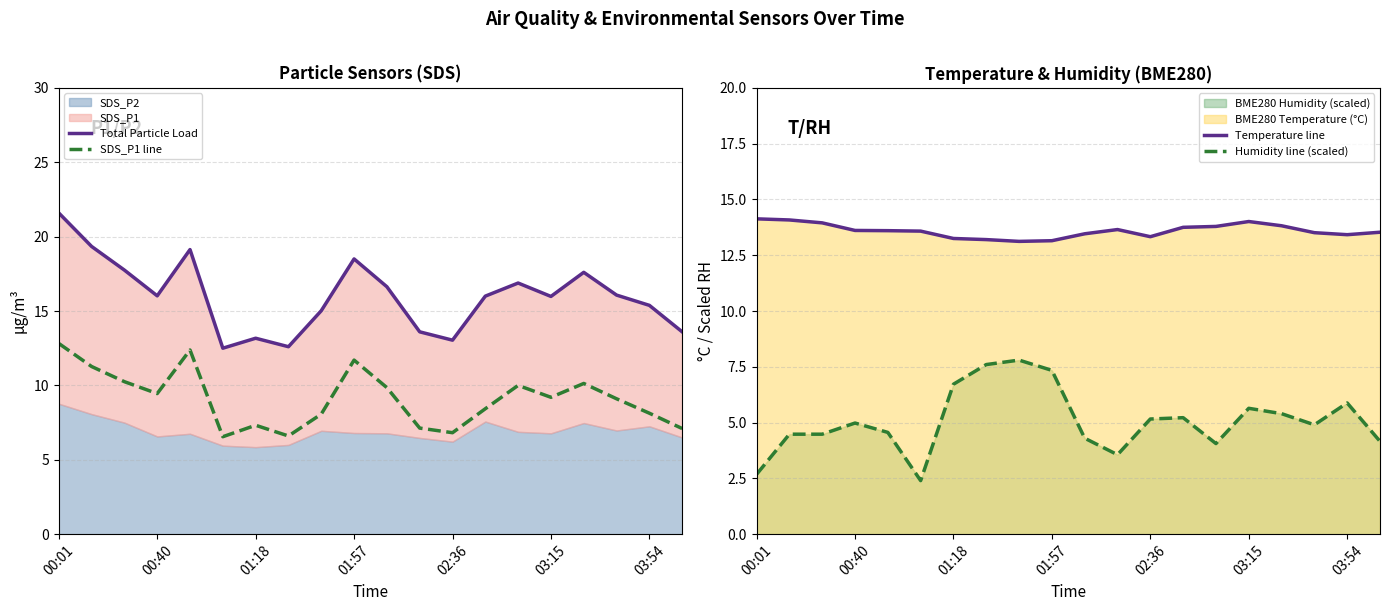

What is the smallest value displayed?

2.4